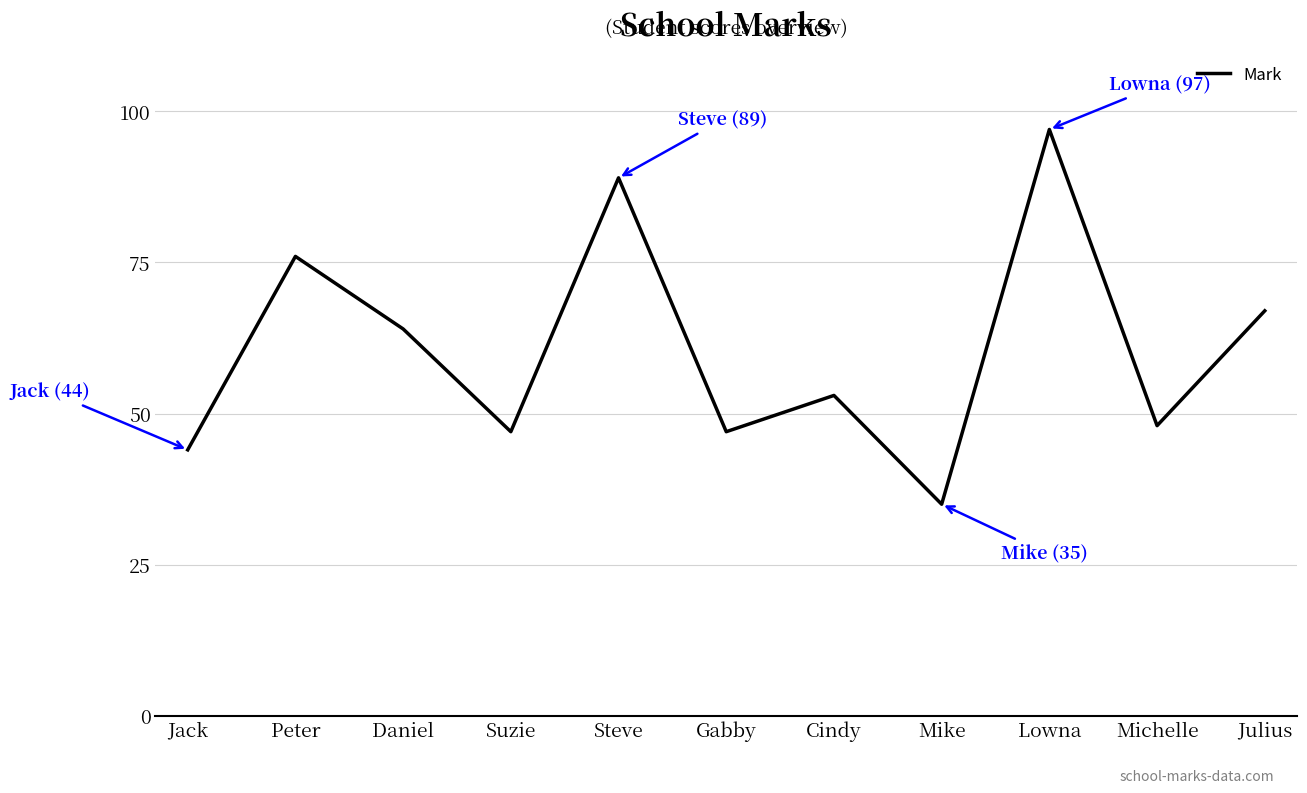

Is this an area chart (filled region under the line)?

No